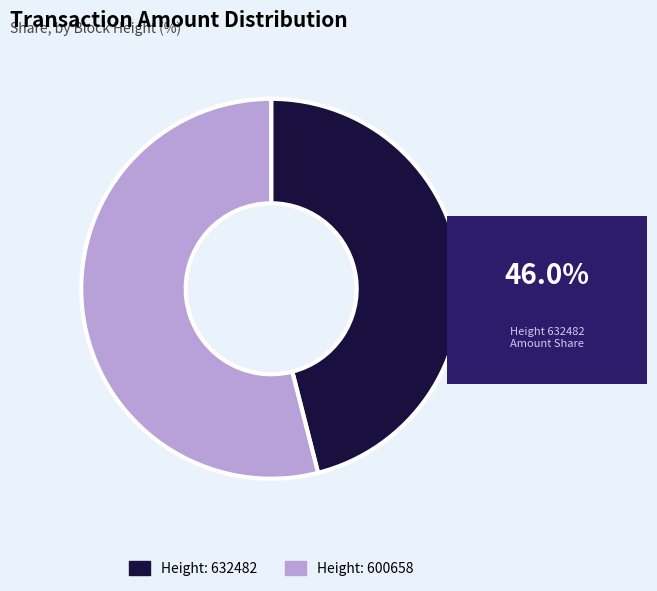

Rank the categories by value from highest to lowest.

Height: 600658, Height: 632482